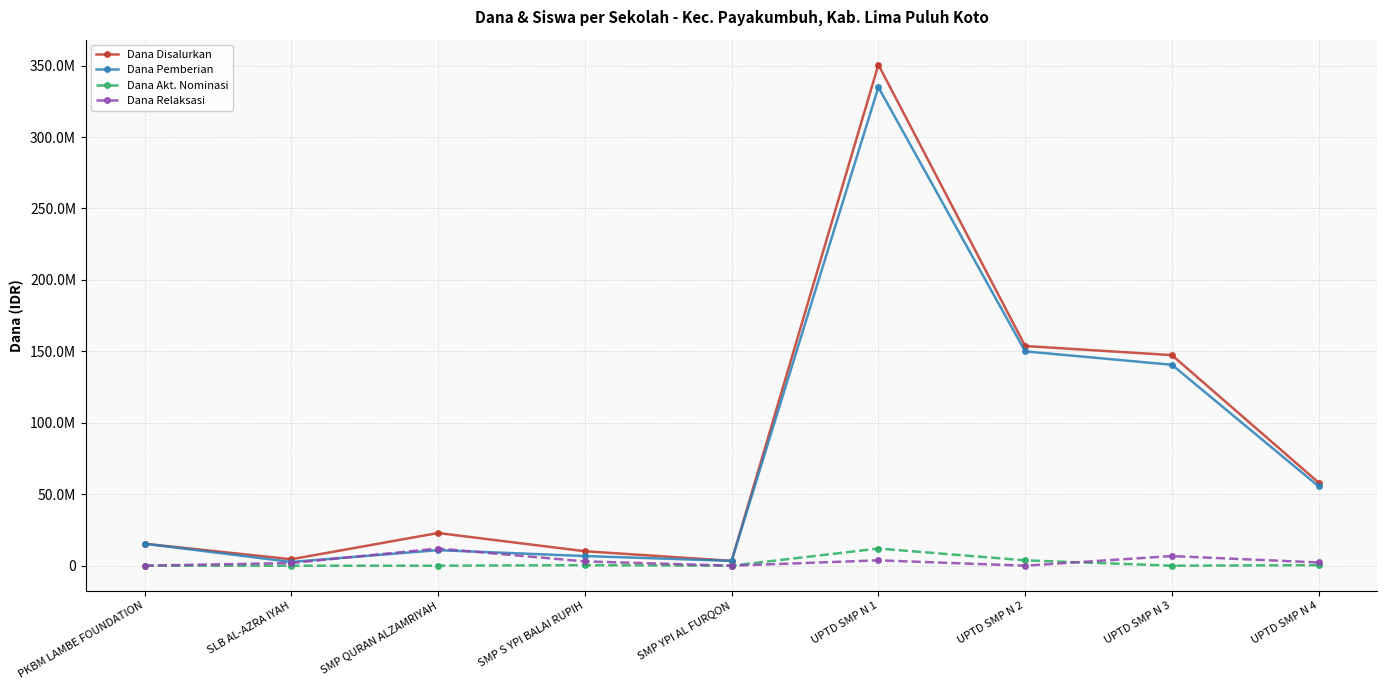

Does the chart have visible grid lines?

Yes